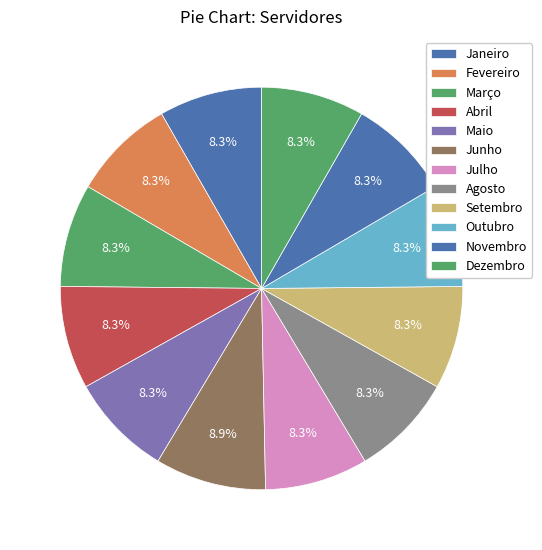

Is there any slice that represents more than half of the pie?

No